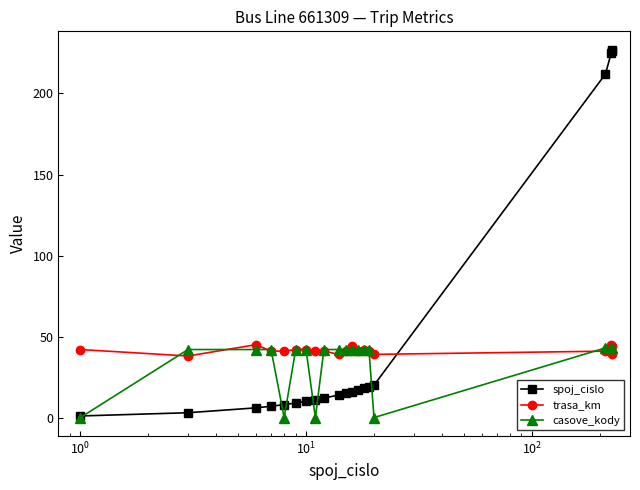

At how many categories does at least one series exceed 78?

4